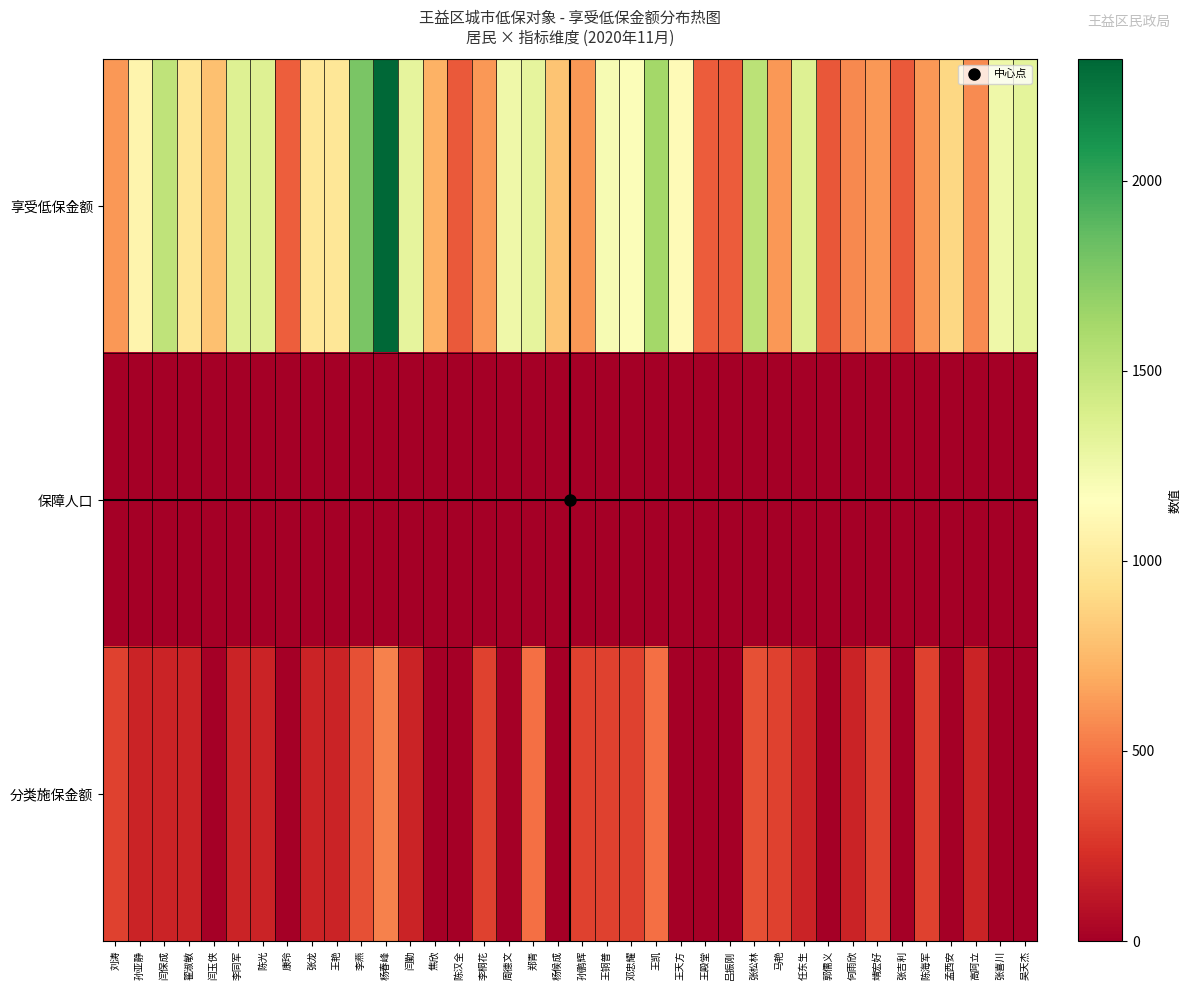

At which category is the sum across all series the highest?

杨春峰